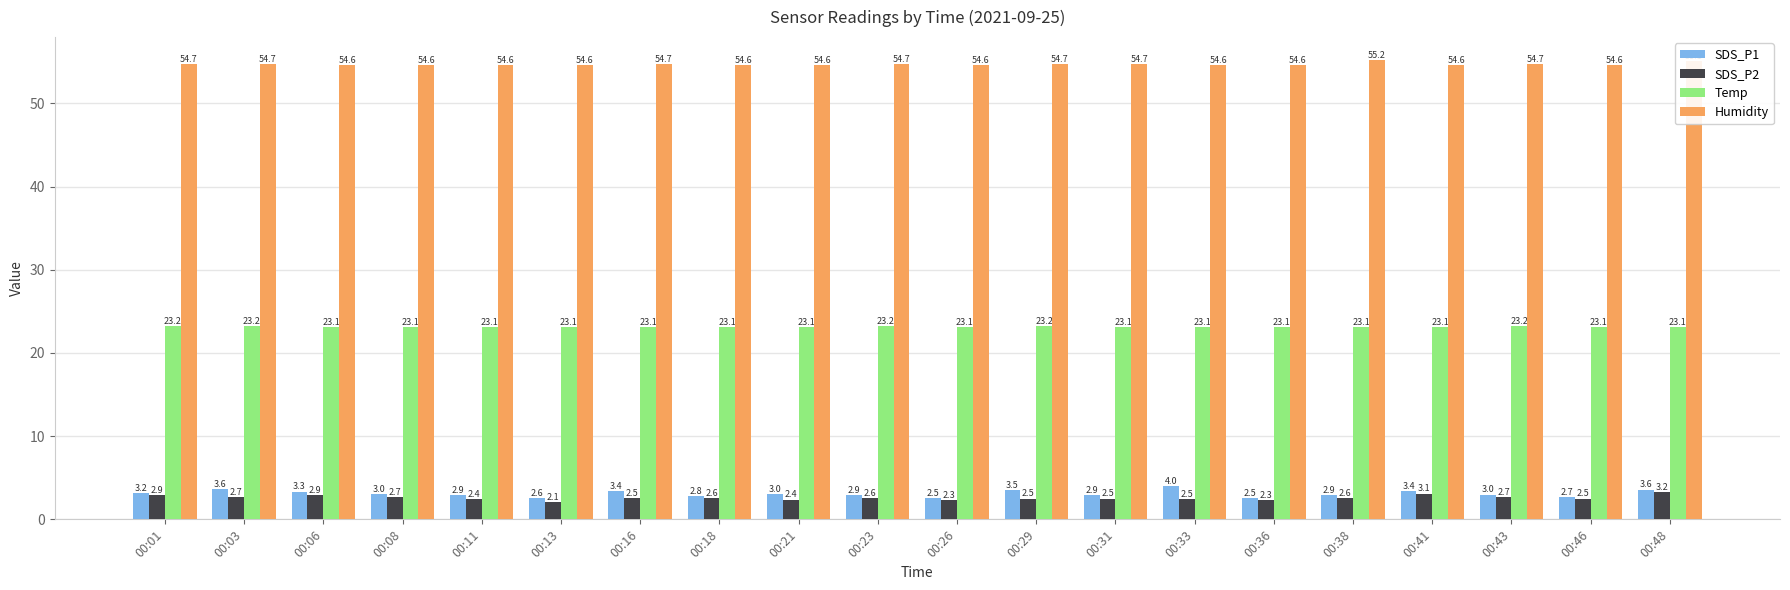

What is the sum of all Humidity values?

1093.8